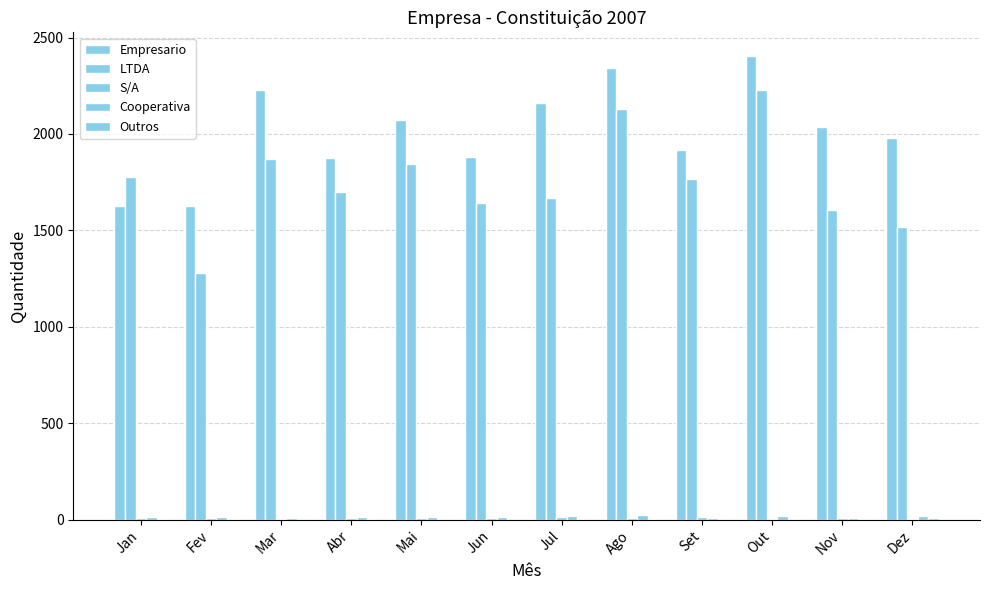

Are the bars horizontal?

No